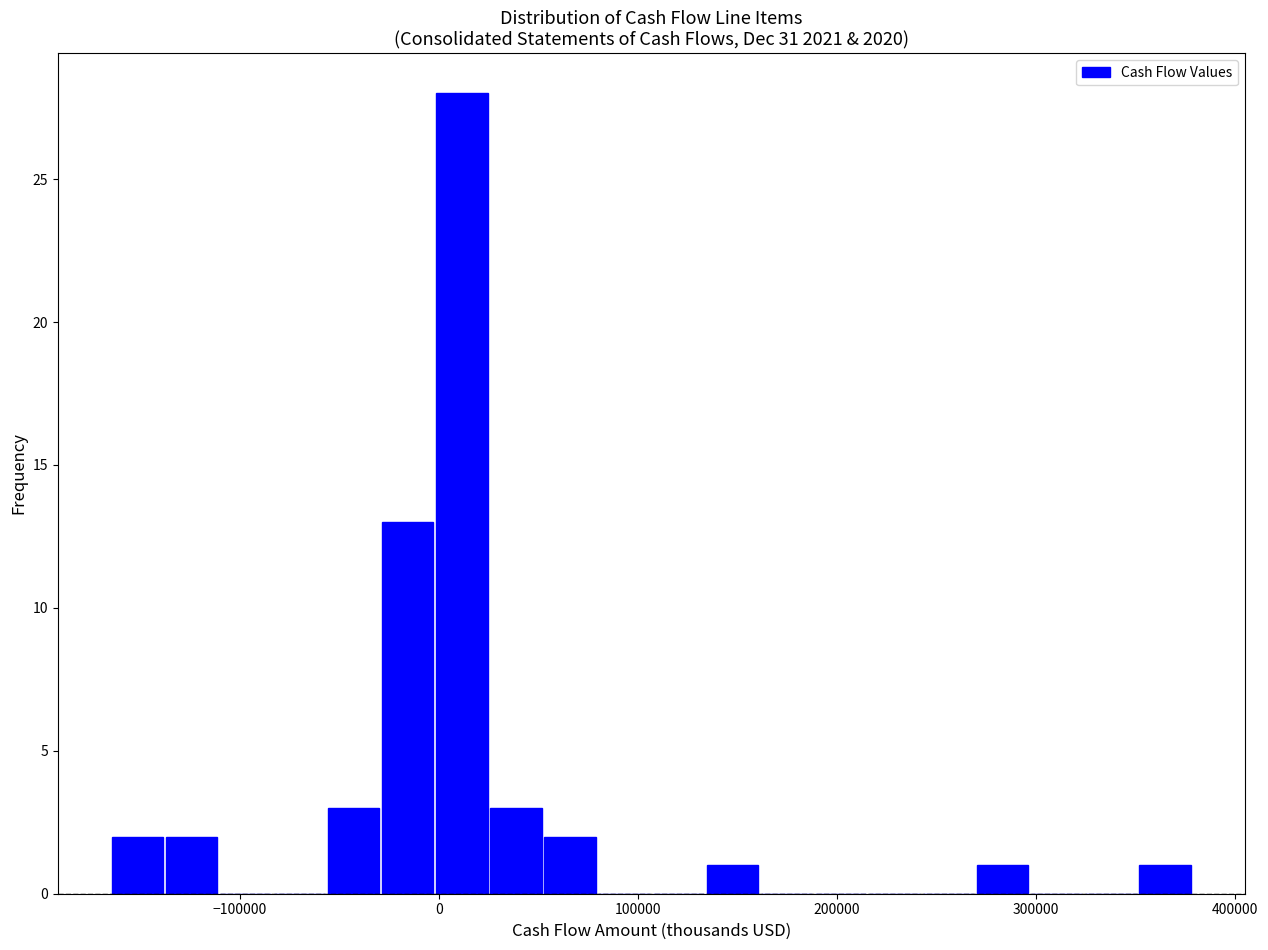

Around what value on the x-axis is the tallest bar? Give the approximate position of its centre, as read against the axis.

10000